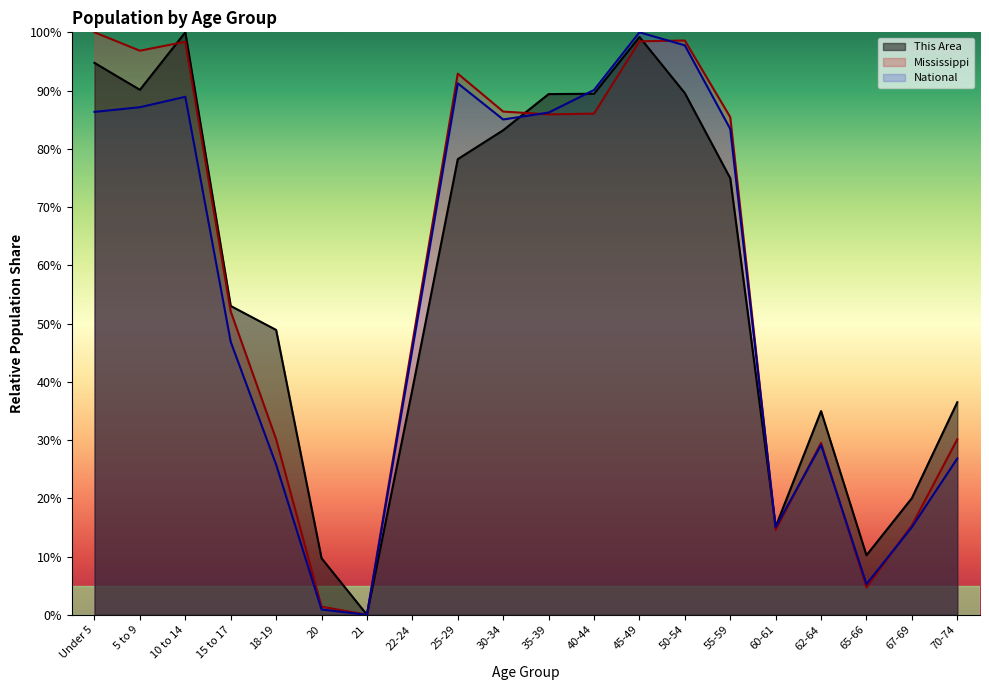

What is the value of the National point at the 13th from the left?

100.0